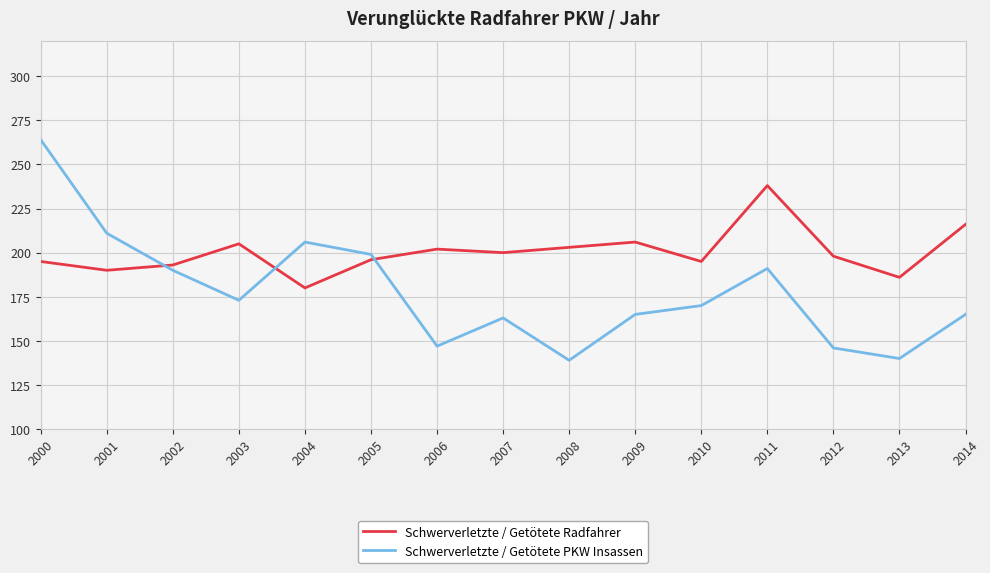

Which series has the largest range (max minus min)?

Schwerverletzte / Getötete PKW Insassen